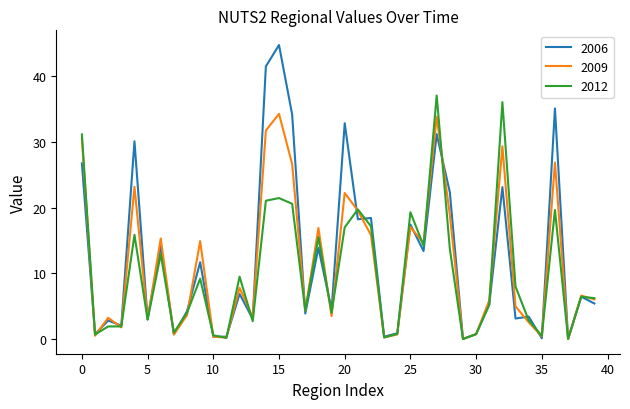

What is the maximum value for 2012?

37.0